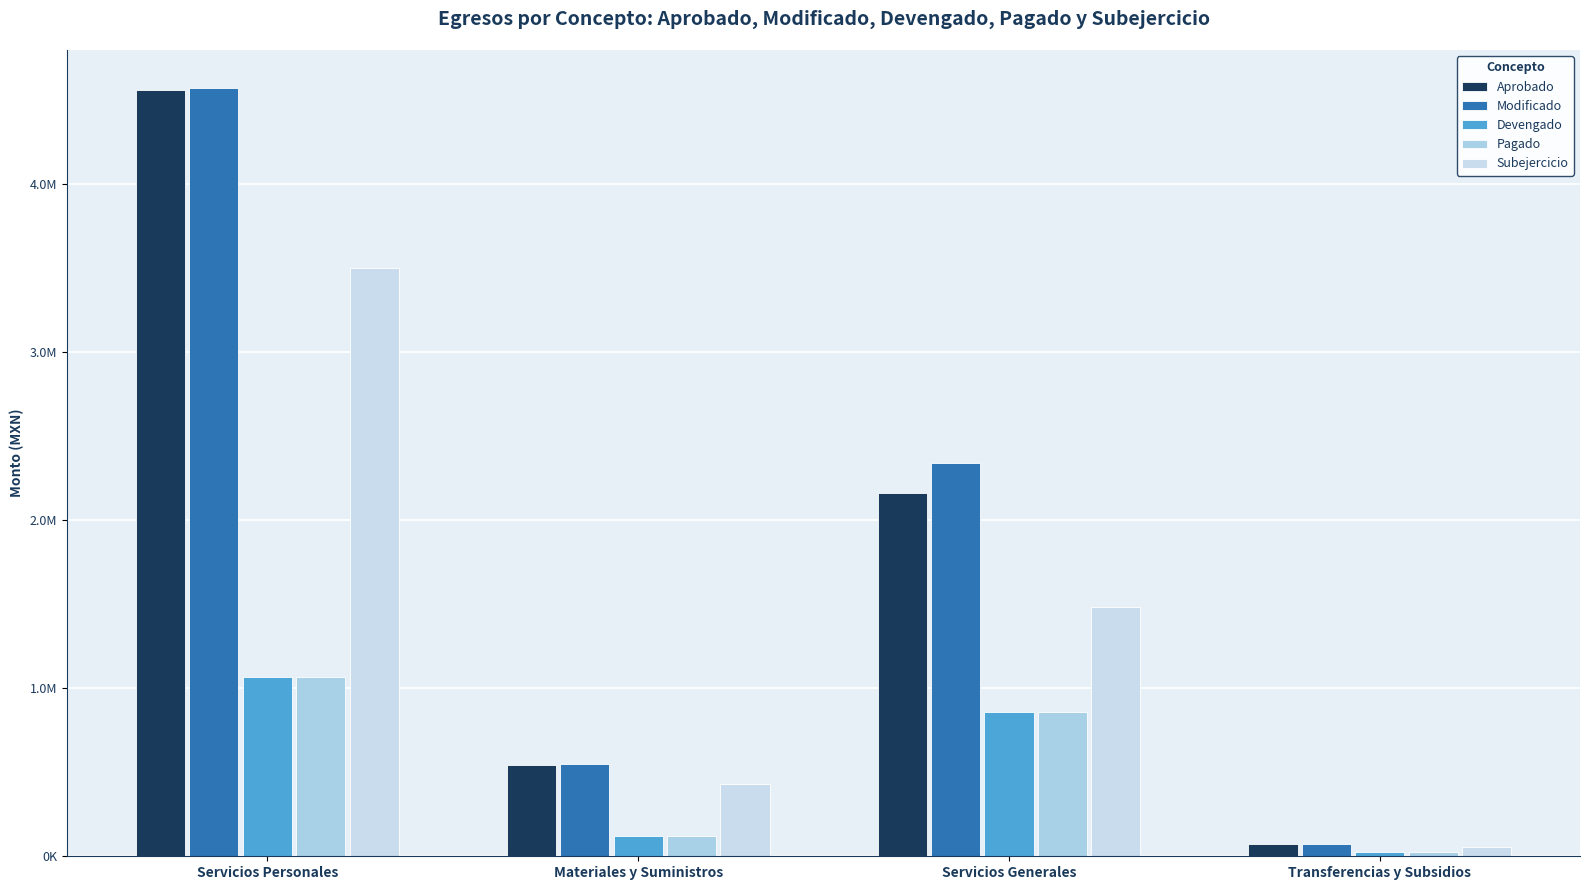

Does the chart contain any negative values?

No